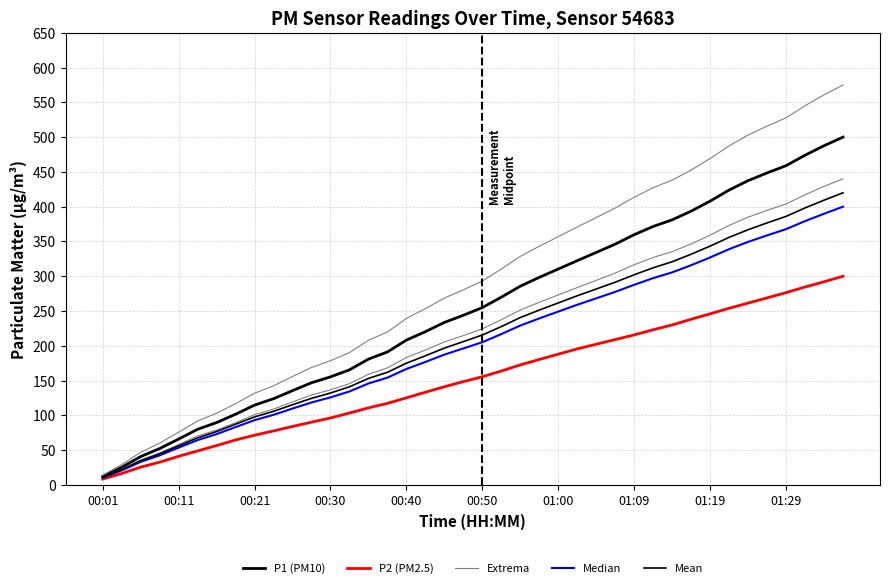

Between 22 and 34, which series saw the biggest shift?

Extrema